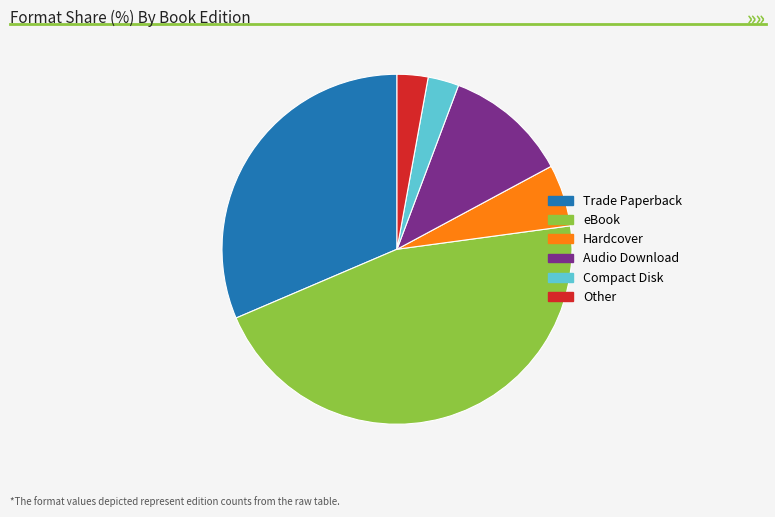

Which slice is the largest?

eBook